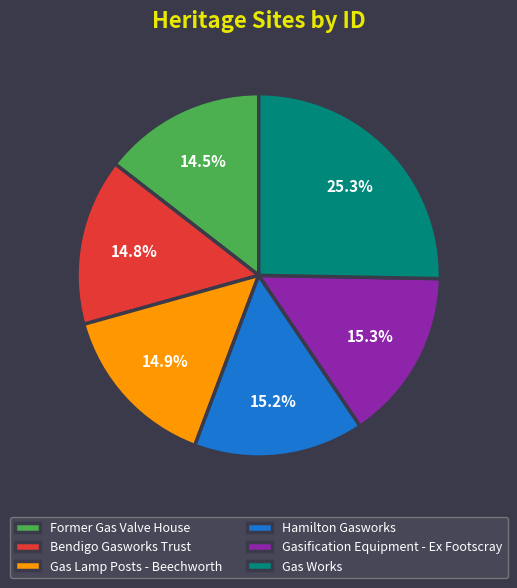

What is the ratio of the value at Bendigo Gasworks Trust to the value at Gas Lamp Posts - Beechworth?

1.0